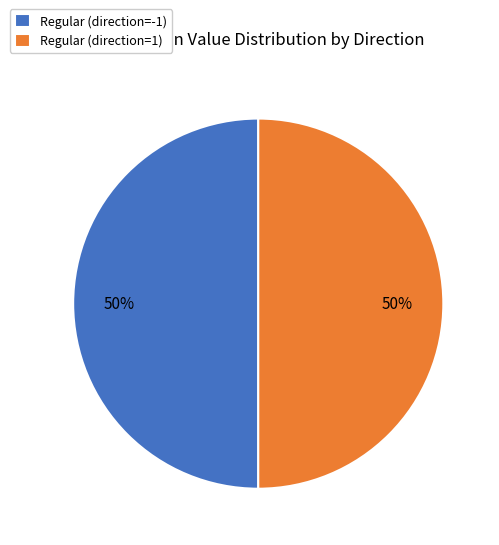

To the nearest percent, what is the average slice percentage?

50%